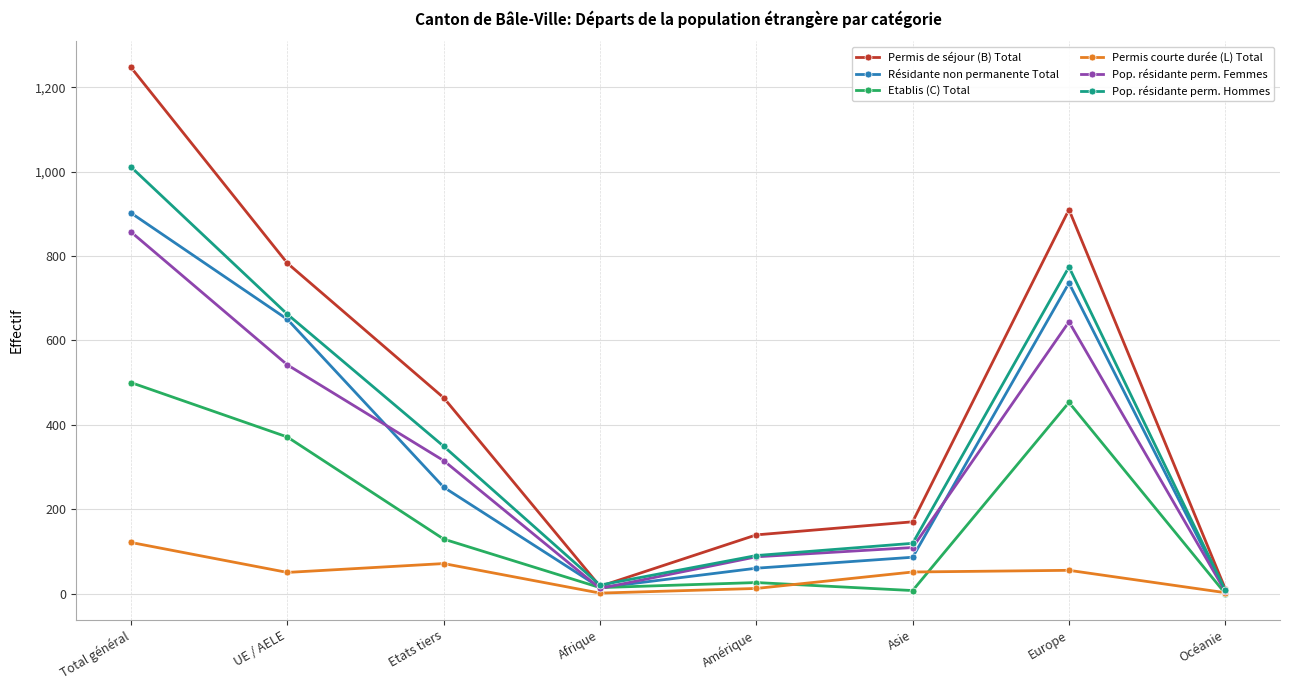

What is the maximum value for Pop. résidante perm. Hommes?

1011